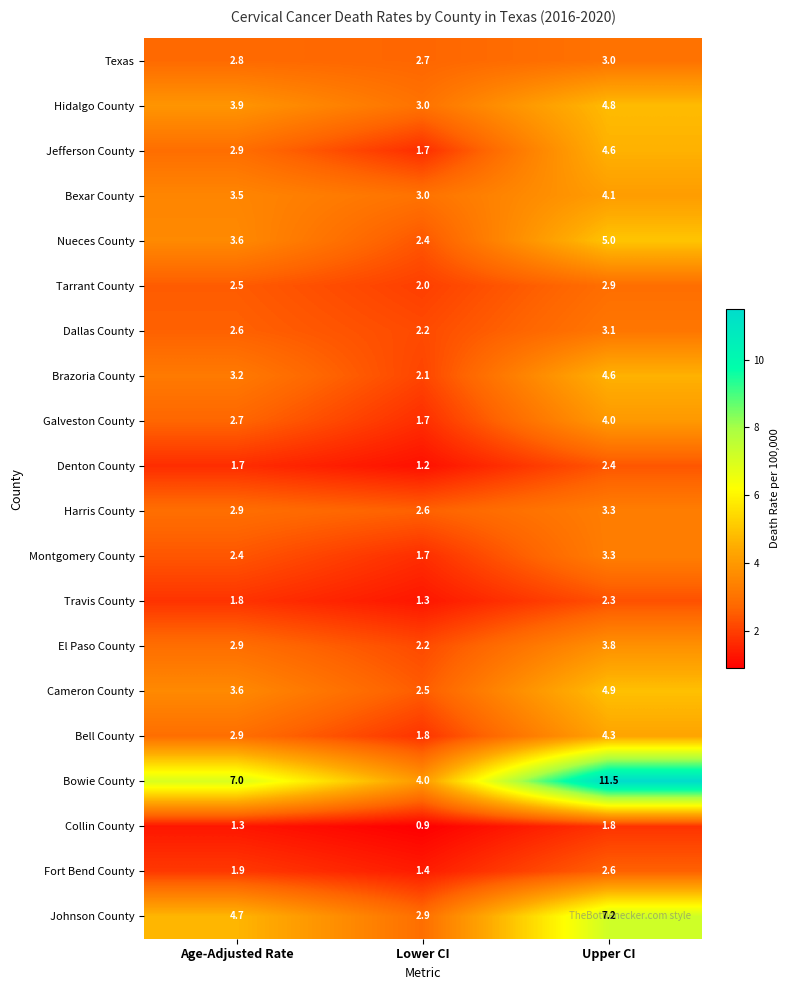

How many categories are shown in the chart?

3